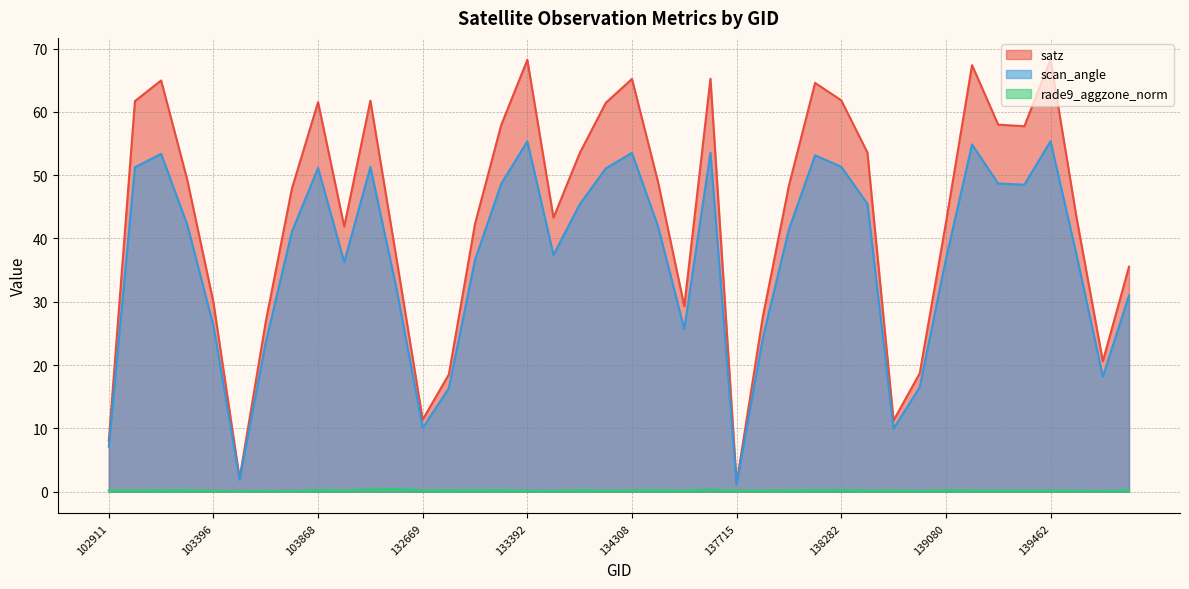

What is the sum of all scan_angle values?

1466.5